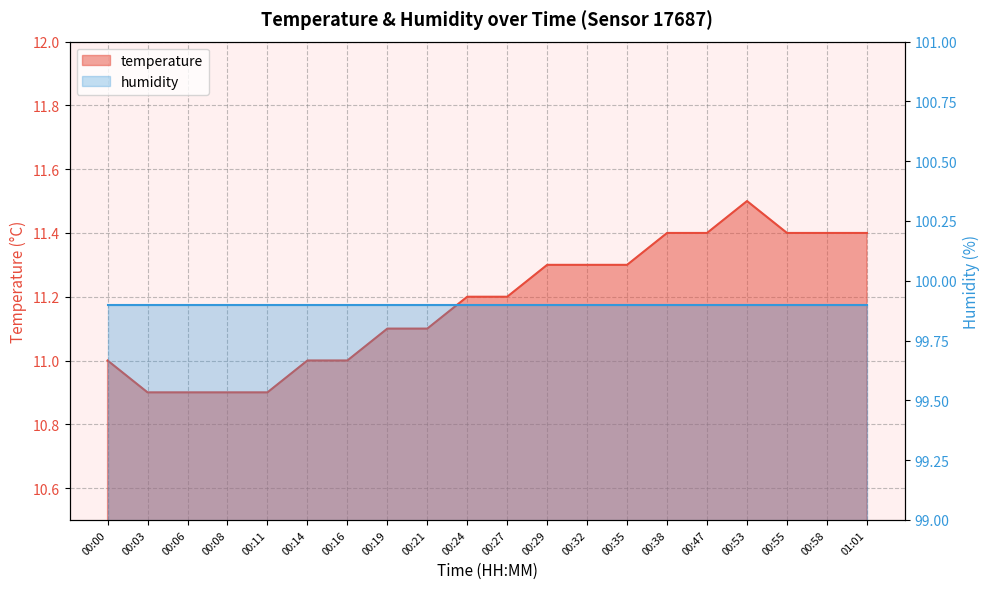

Reading left to right, extract all data points from this chart.

11.0	10.9	10.9	10.9	10.9	11.0	11.0	11.1	11.1	11.2	11.2	11.3	11.3	11.3	11.4	11.4	11.5	11.4	11.4	11.4